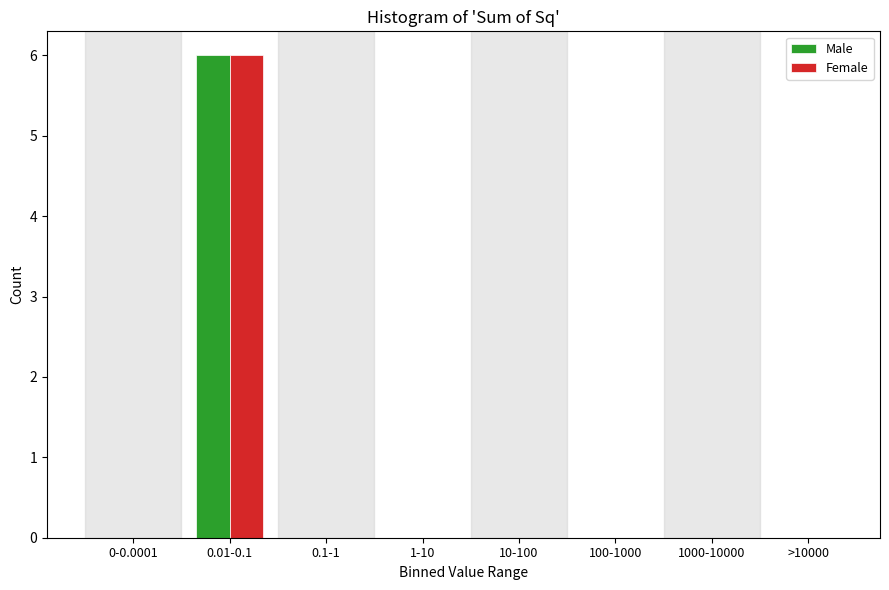

Reading left to right, extract all data points from this chart.

Male: 0-0.0001=0	0.01-0.1=6	0.1-1=0	1-10=0	10-100=0	100-1000=0	1000-10000=0	>10000=0
Female: 0-0.0001=0	0.01-0.1=6	0.1-1=0	1-10=0	10-100=0	100-1000=0	1000-10000=0	>10000=0